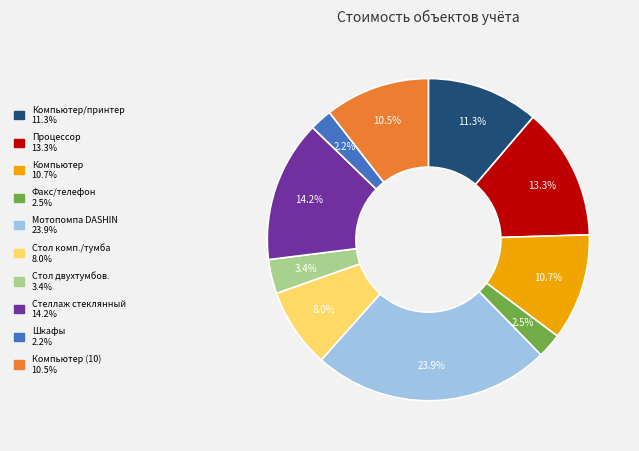

Is there any slice that represents more than half of the pie?

No